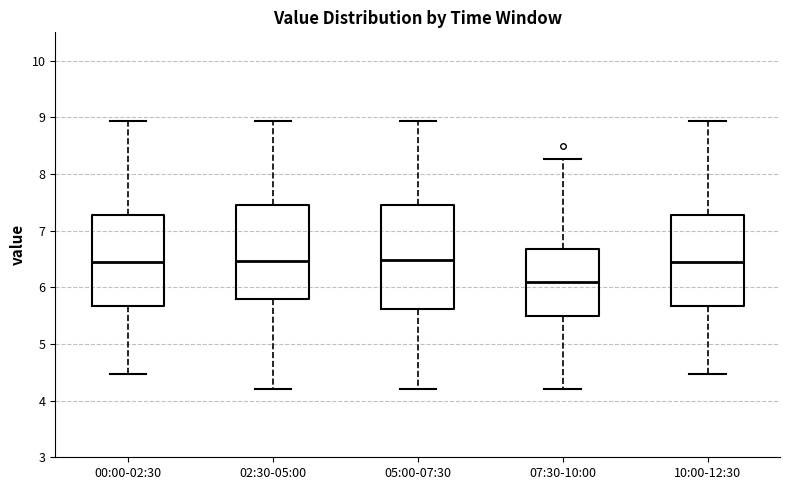

Which box has the lowest median line?

07:30-10:00